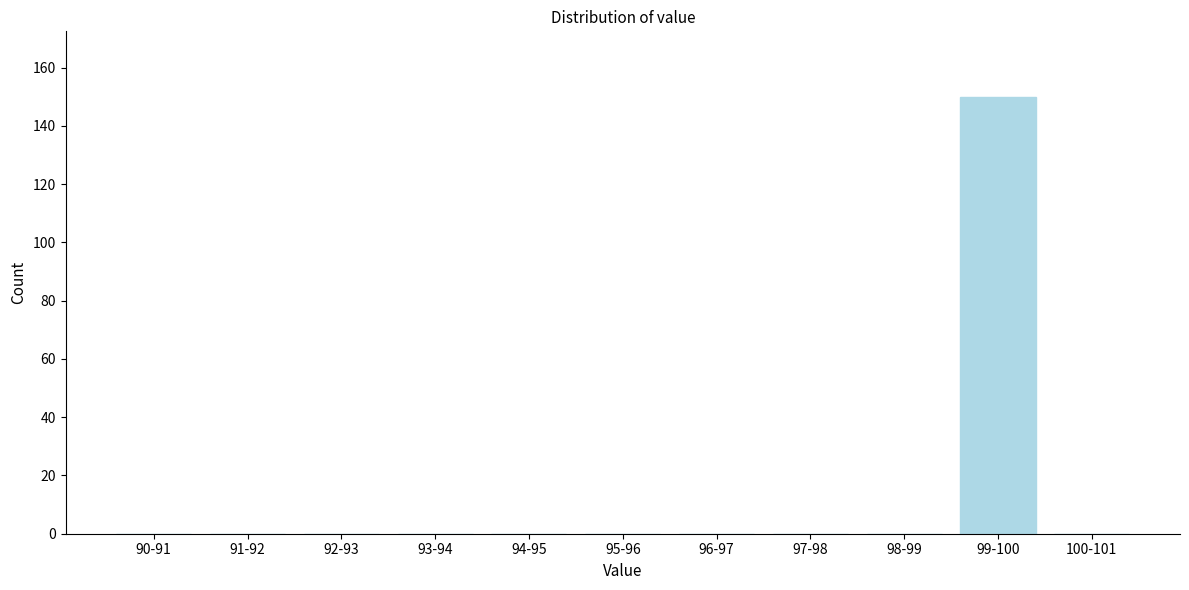

Reading left to right, list all the values displayed in this chart.

90-91=0	91-92=0	92-93=0	93-94=0	94-95=0	95-96=0	96-97=0	97-98=0	98-99=0	99-100=150	100-101=0